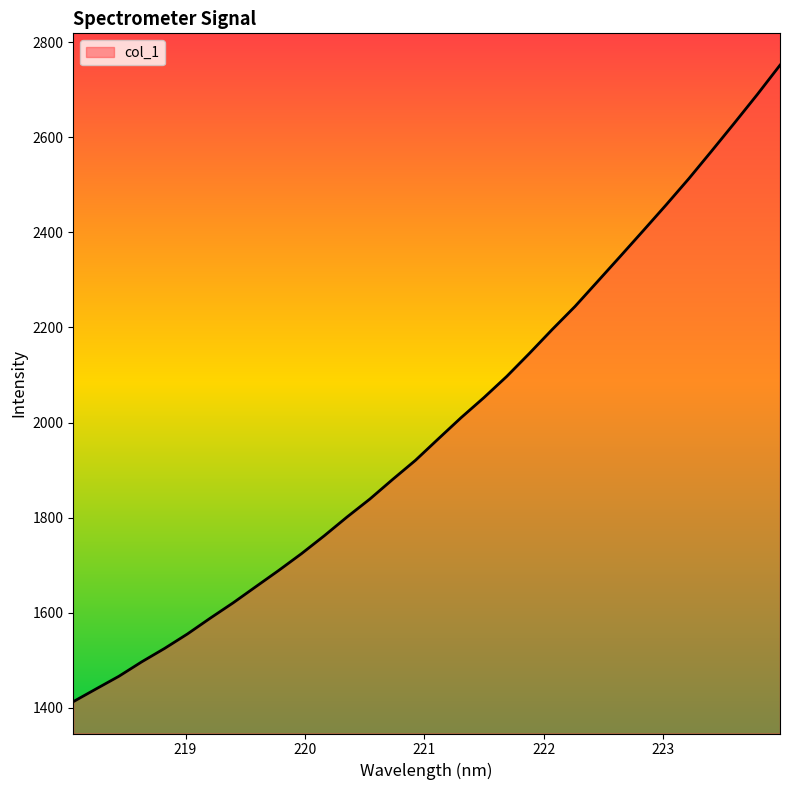

What is the smallest value displayed?

1413.2